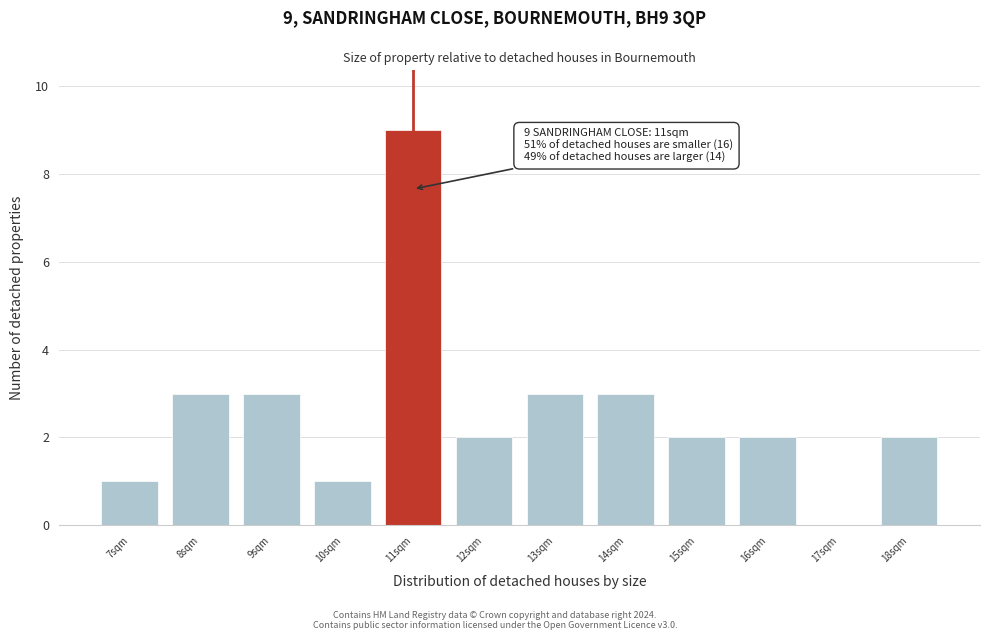

Which range on the x-axis has the tallest bar?

10.5 to 11.5